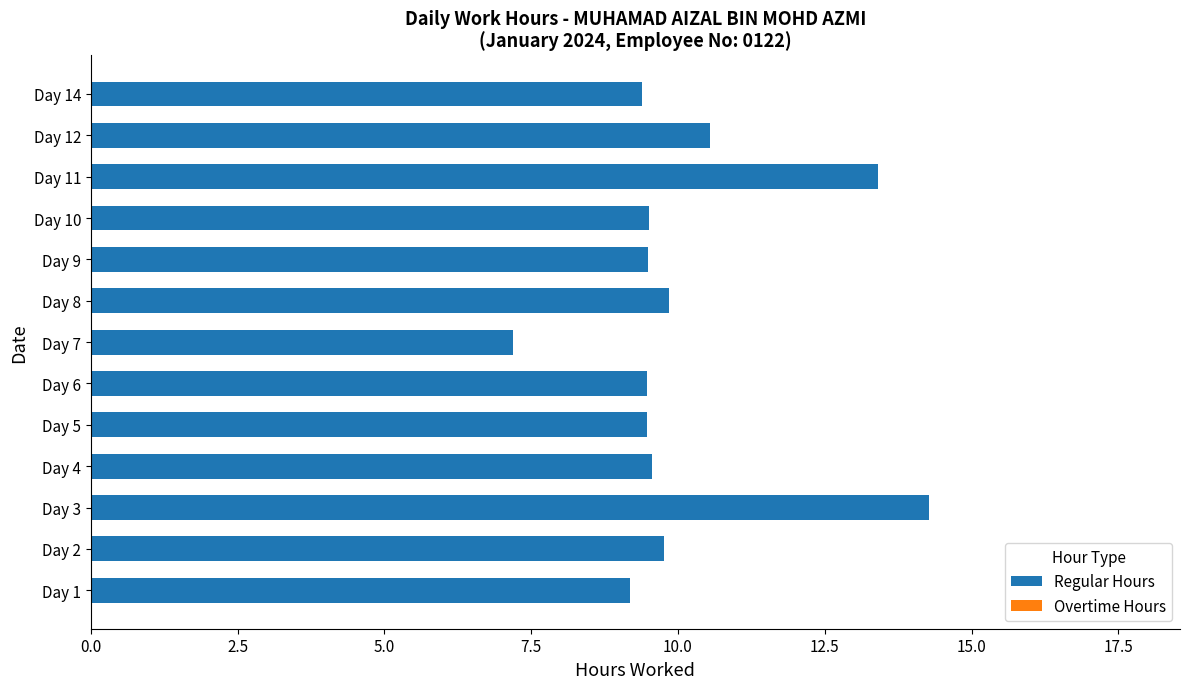

What is the change in value from Day 3 to Day 14?

-4.9